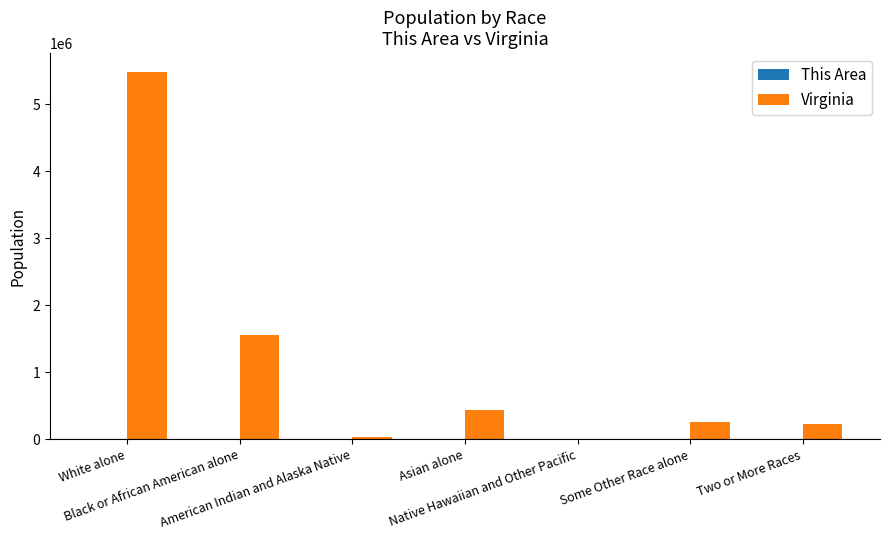

How many groups of bars are there?

7